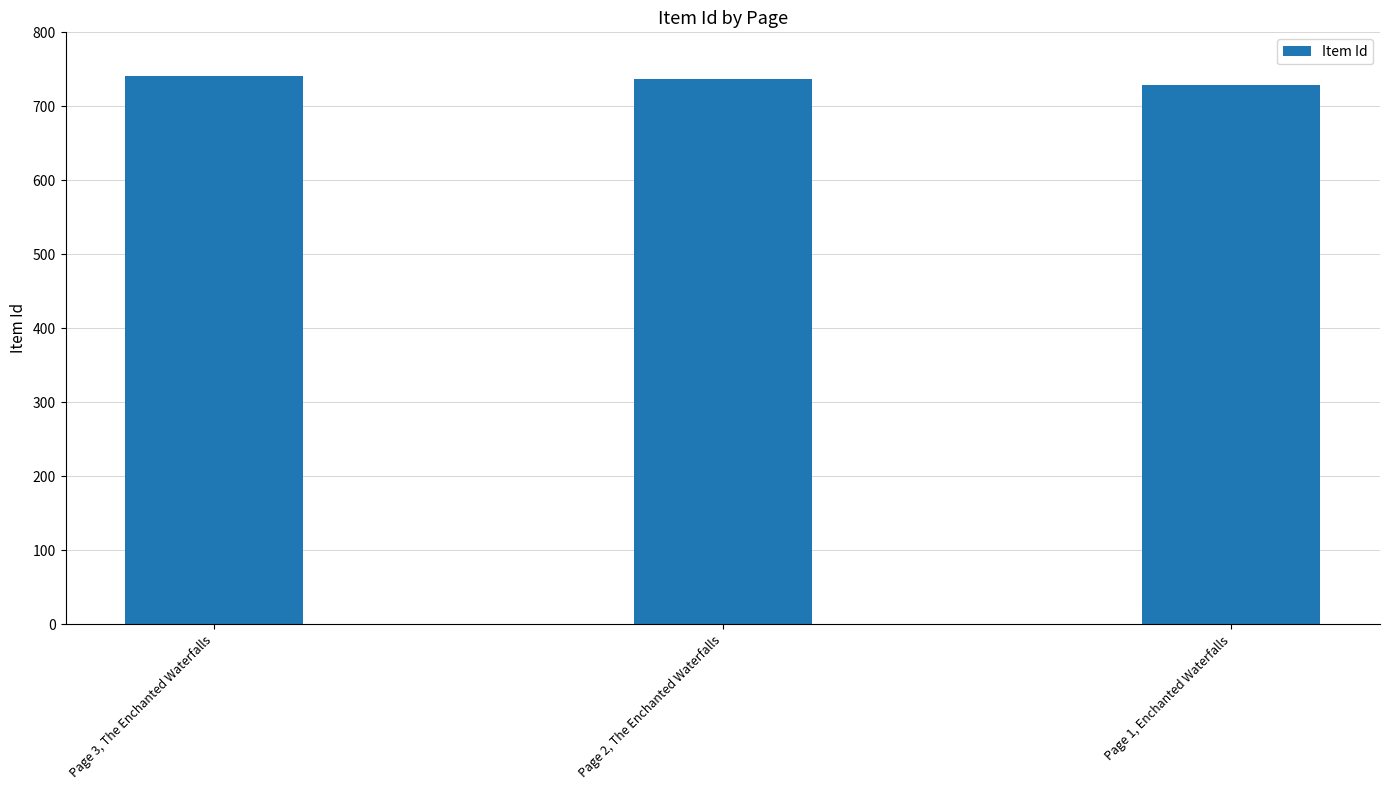

How many values are between 729 and 741?

3